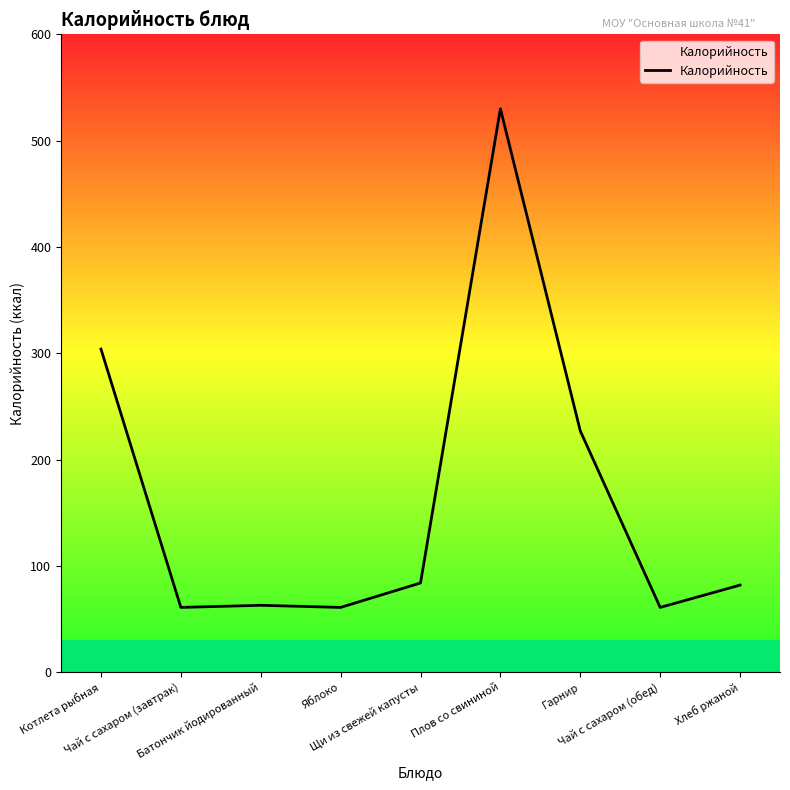

What is the difference between the maximum and second lowest values?

469